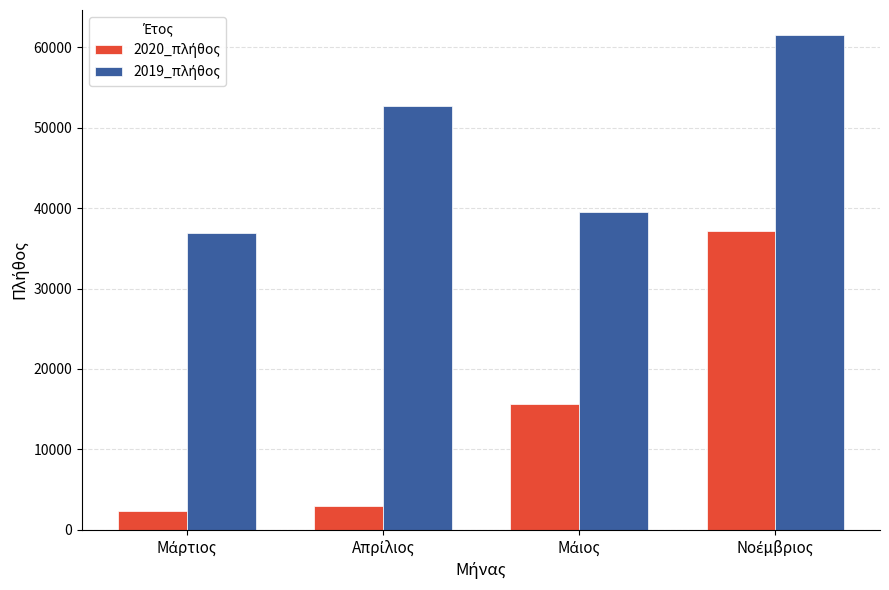

What is the maximum value shown in the chart?

61586